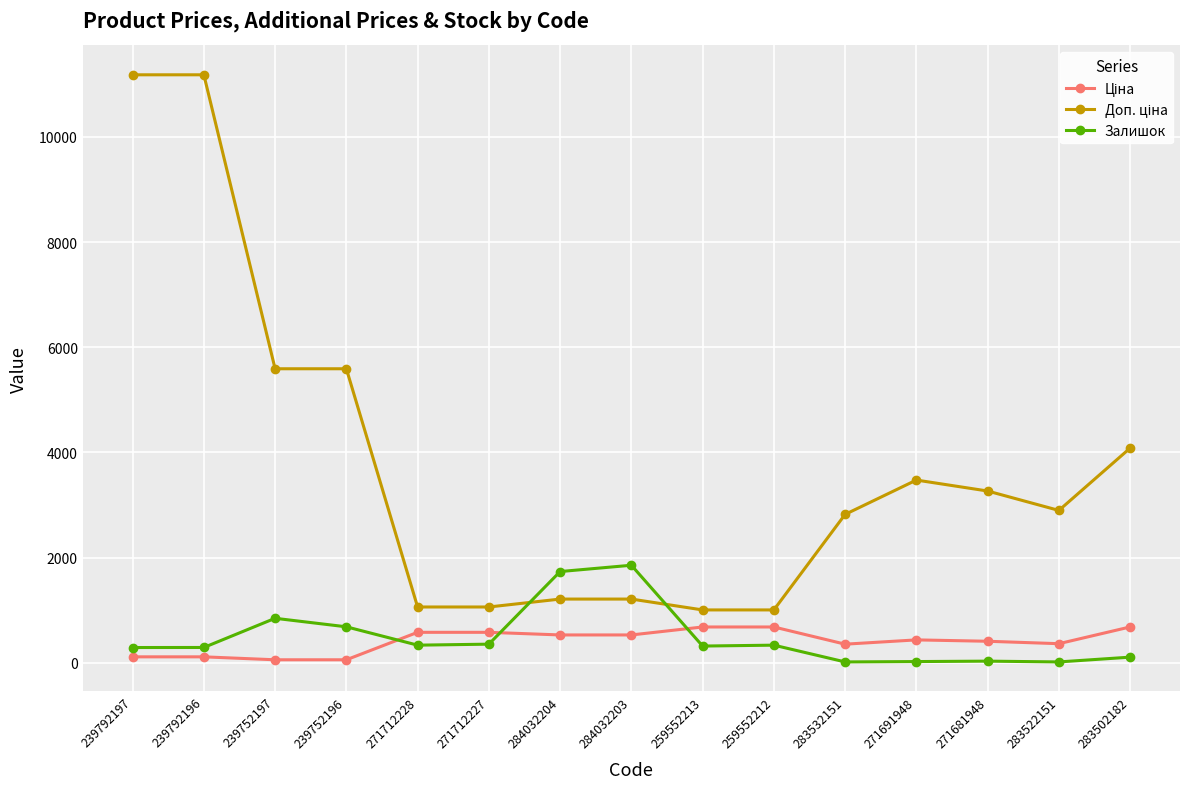

What is the average value of the Залишок series?

481.4